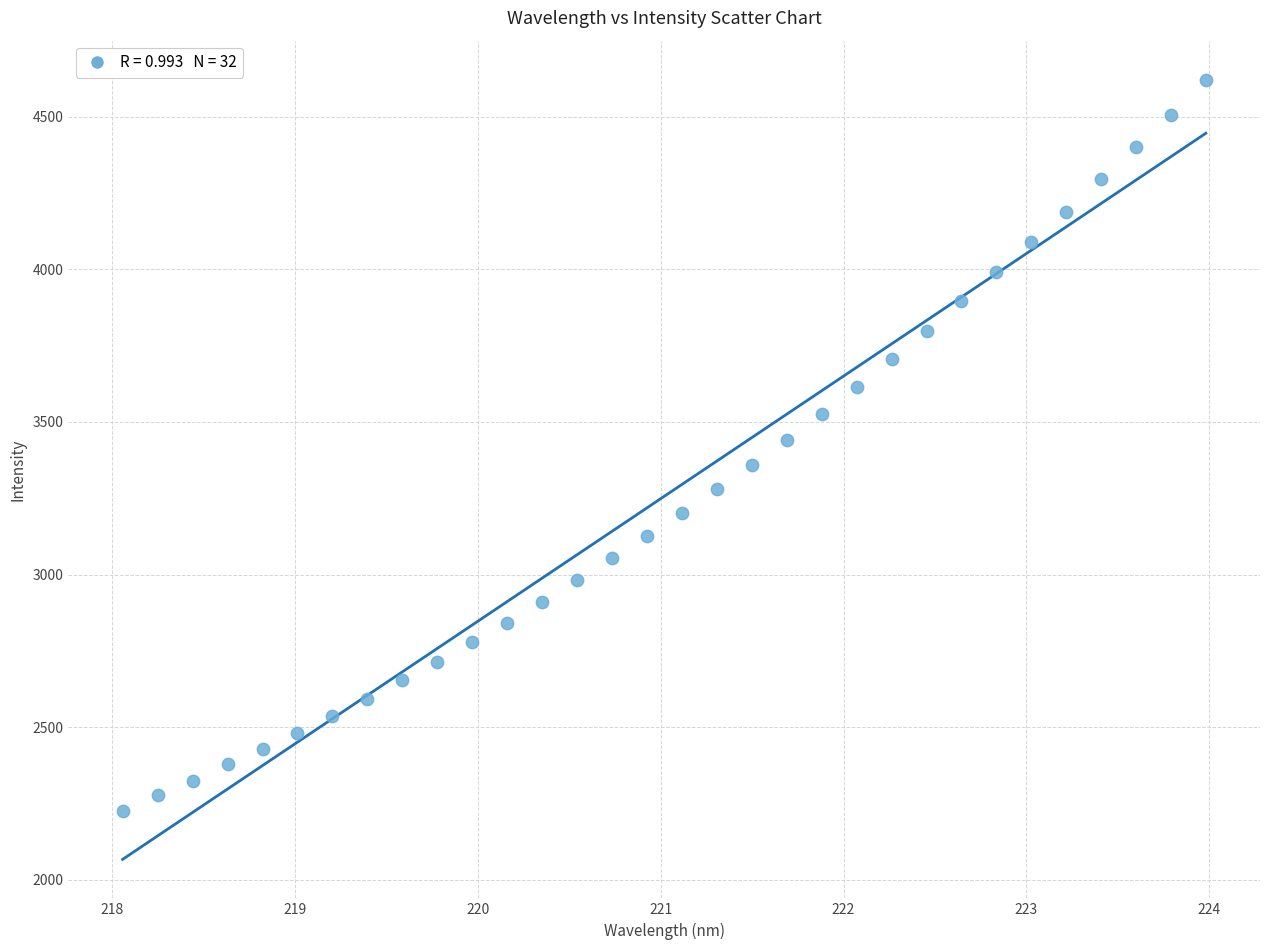

What is the range of X values (max minus min)?

5.9